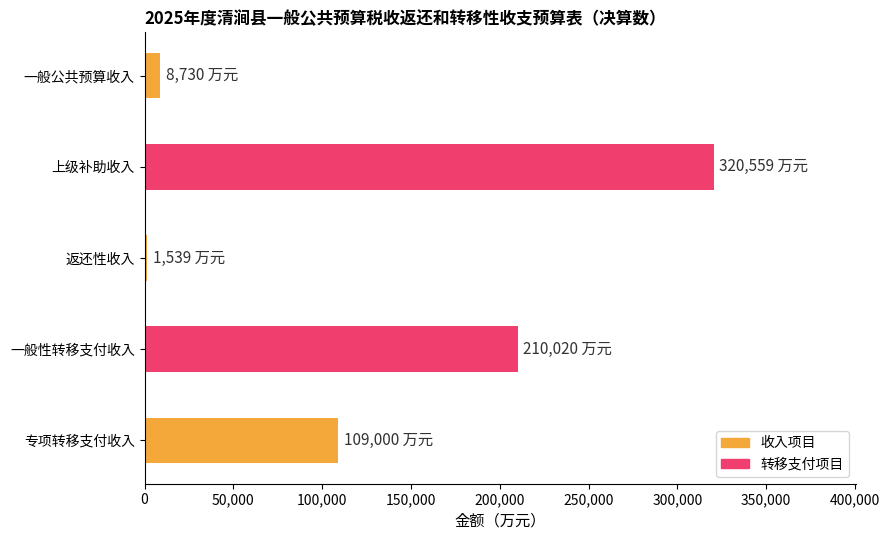

Read the value at 专项转移支付收入.

109000